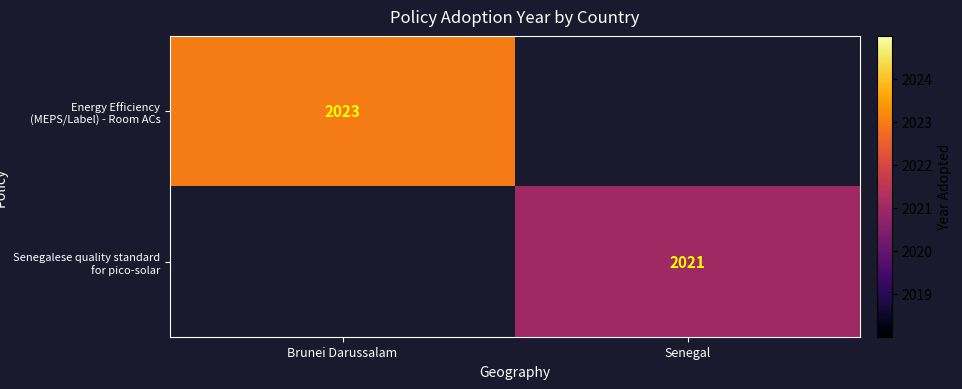

How many categories are shown in the chart?

2